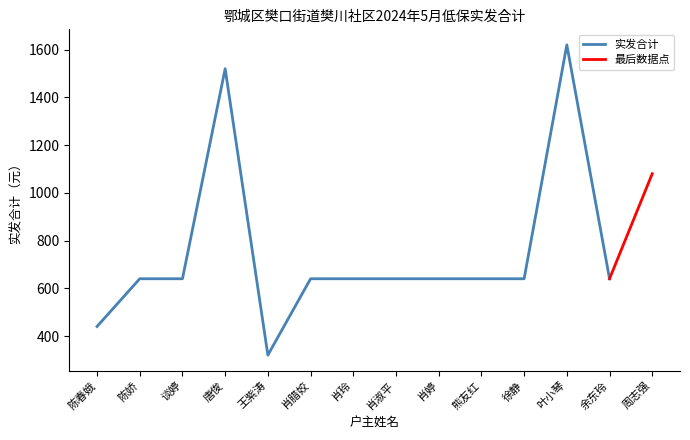

What is the smallest value displayed?

320